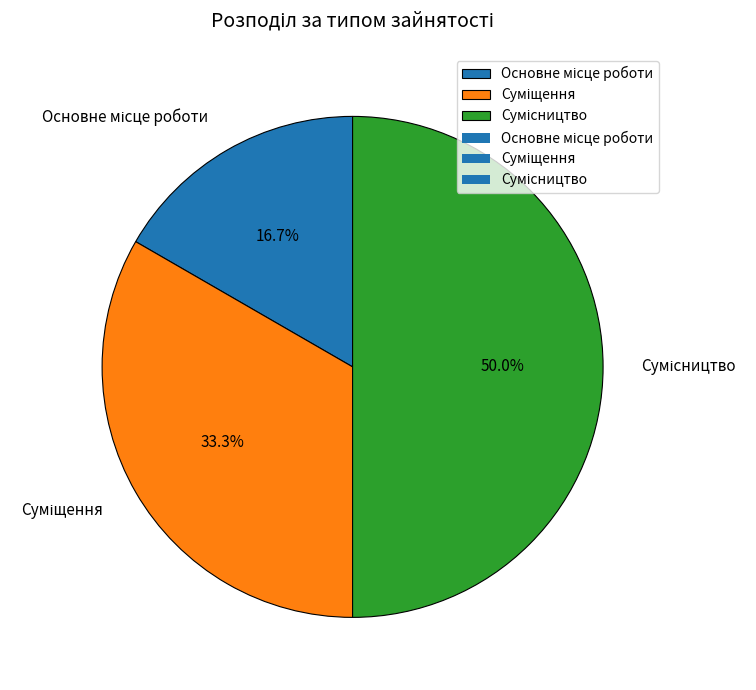

How many segments does this pie chart have?

3